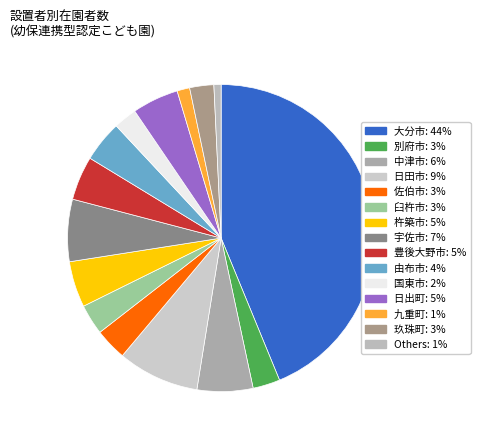

Is there any slice that represents more than half of the pie?

No